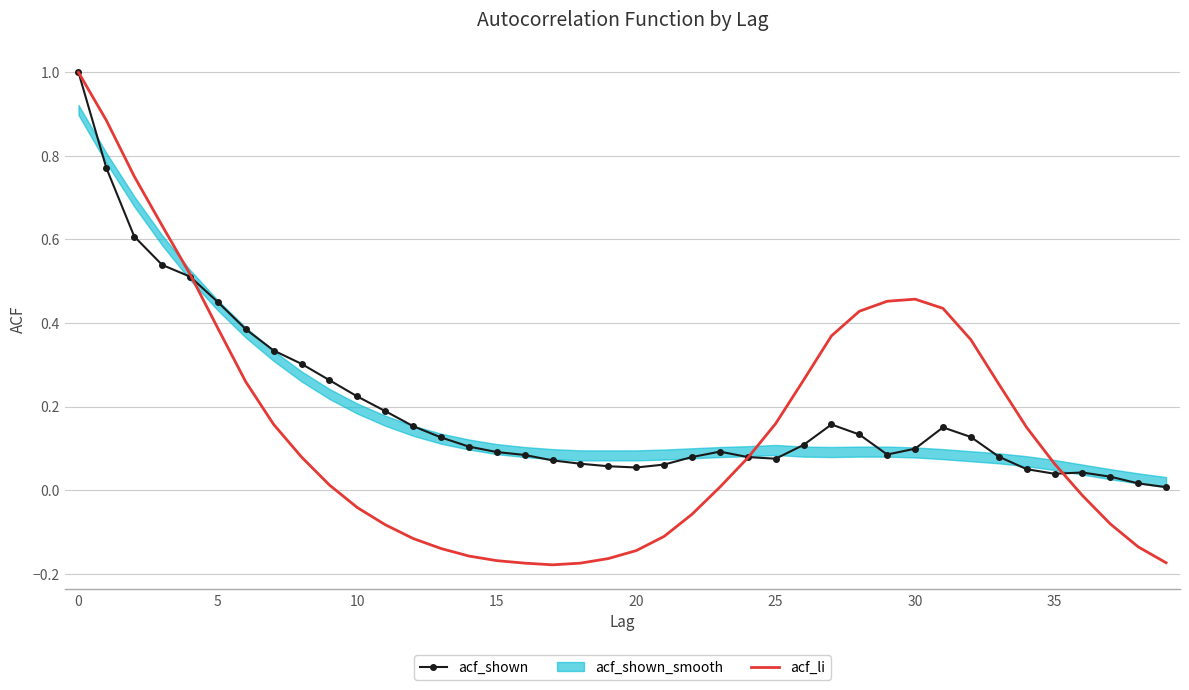

Where is acf_li nearest to the value 0?

23